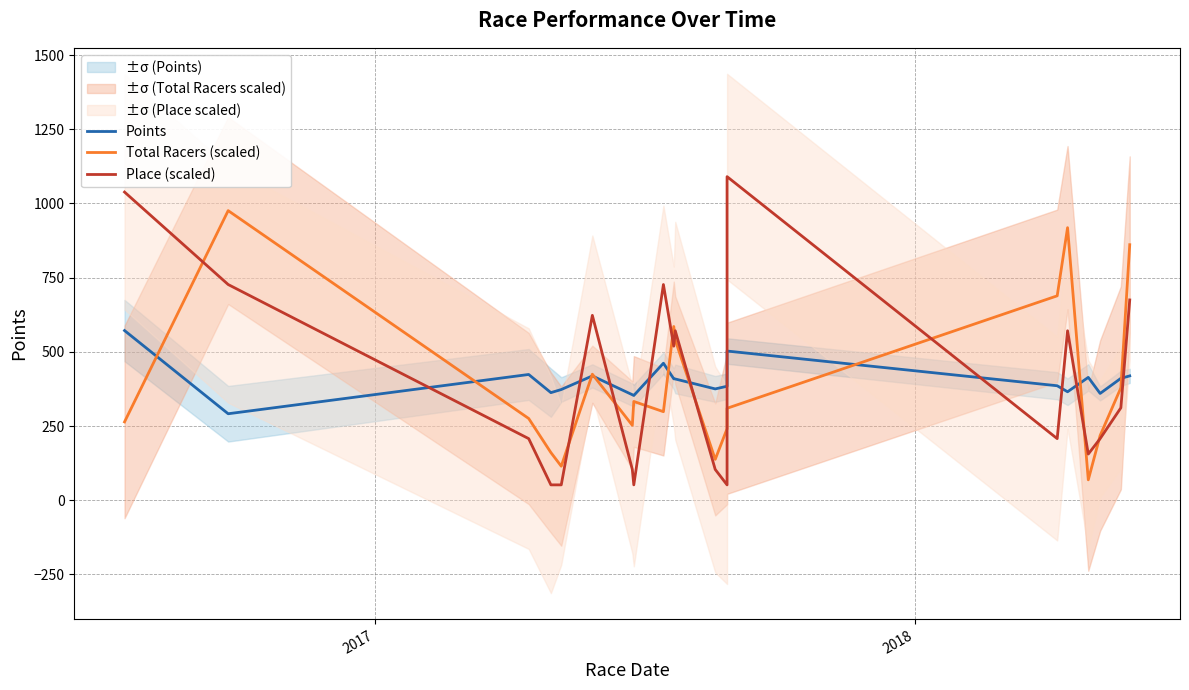

True or false: Points and Total Racers (scaled) cross at least once.

True